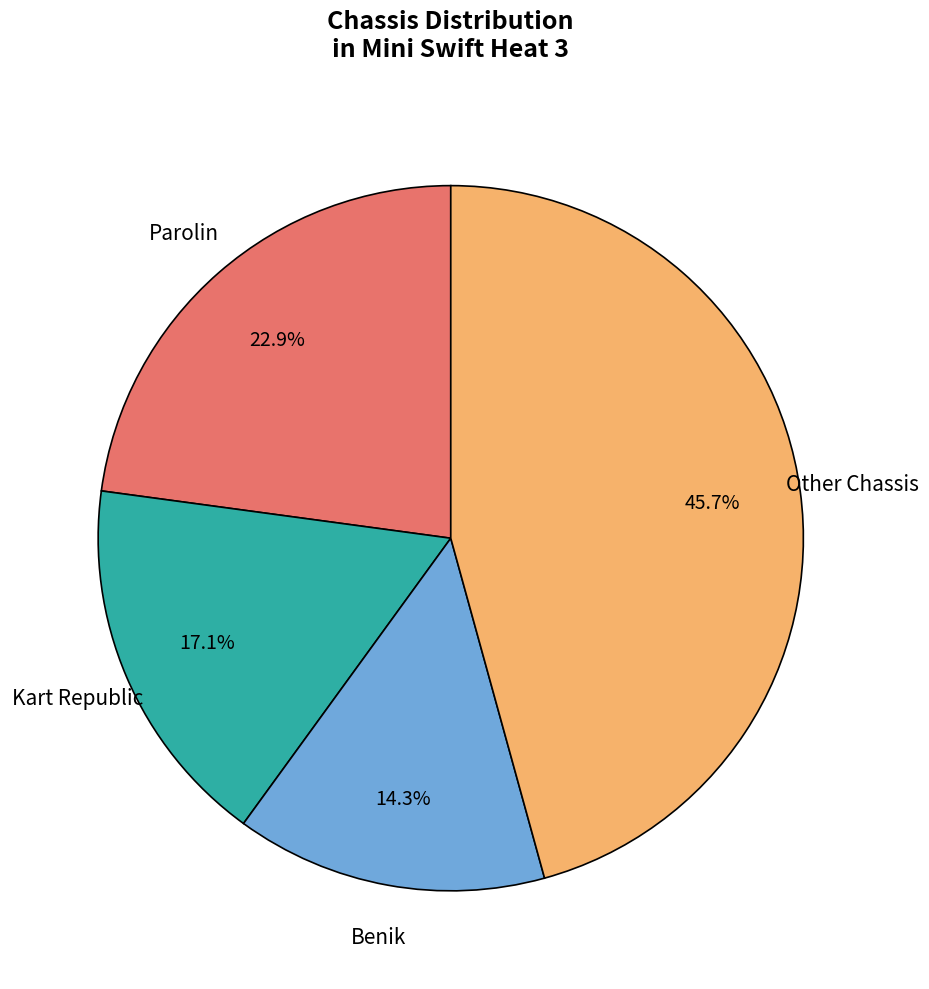

Is there a majority slice in this chart?

No